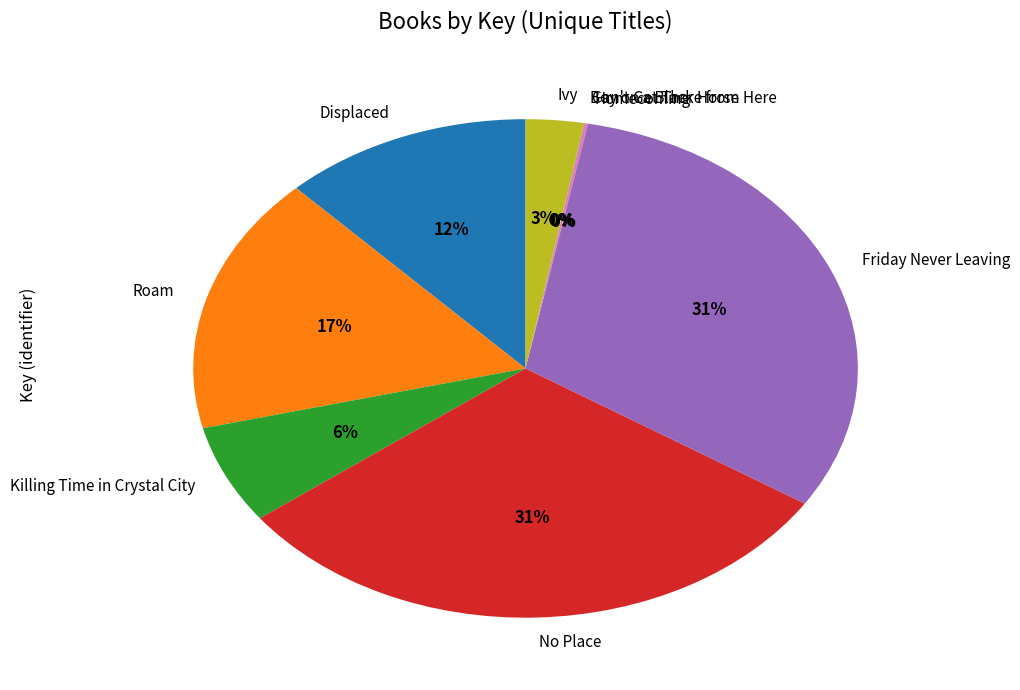

Does any single category account for the majority?

No